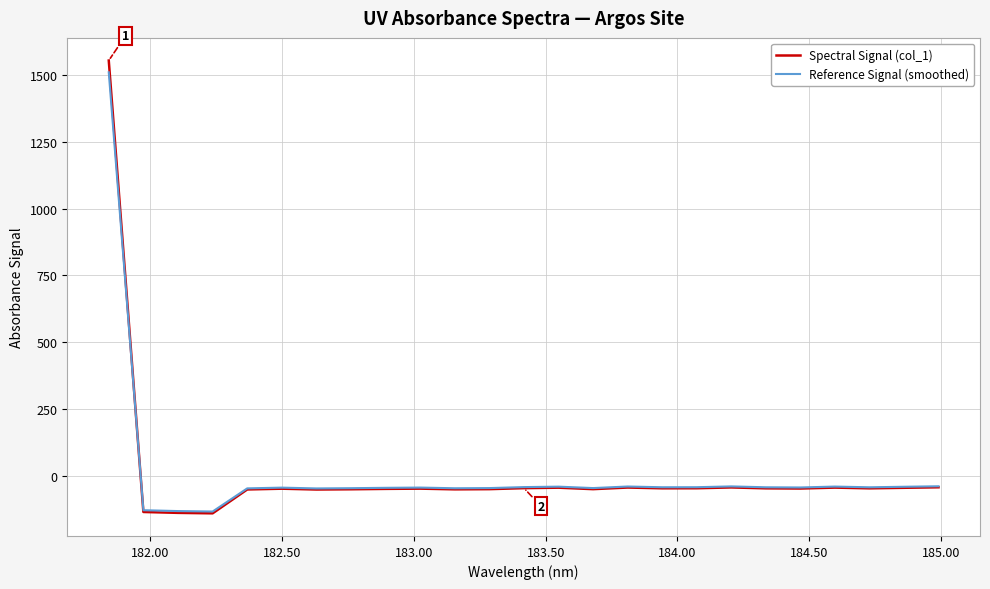

Which series has the widest spread of values?

Spectral Signal (col_1)